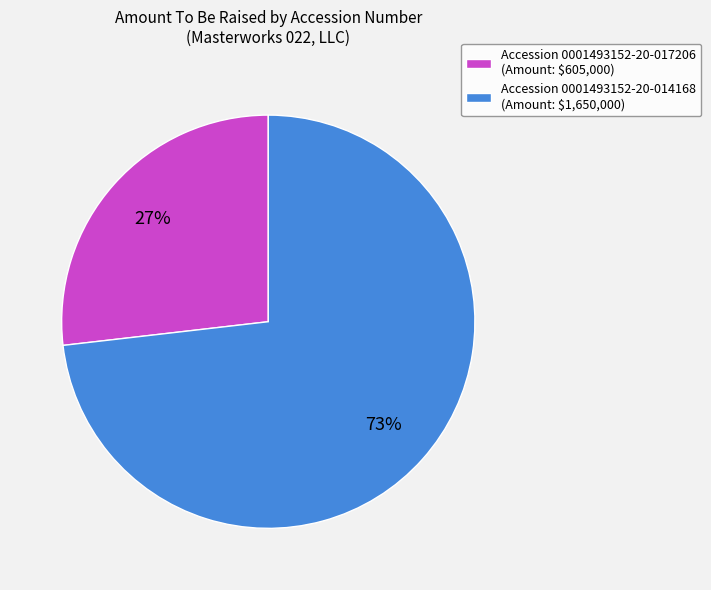

Does any single category account for the majority?

Yes